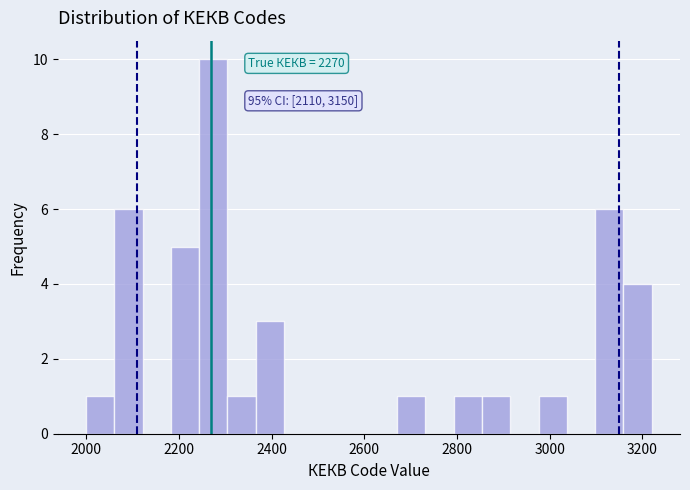

Around what value on the x-axis is the tallest bar? Give the approximate position of its centre, as read against the axis.

2280